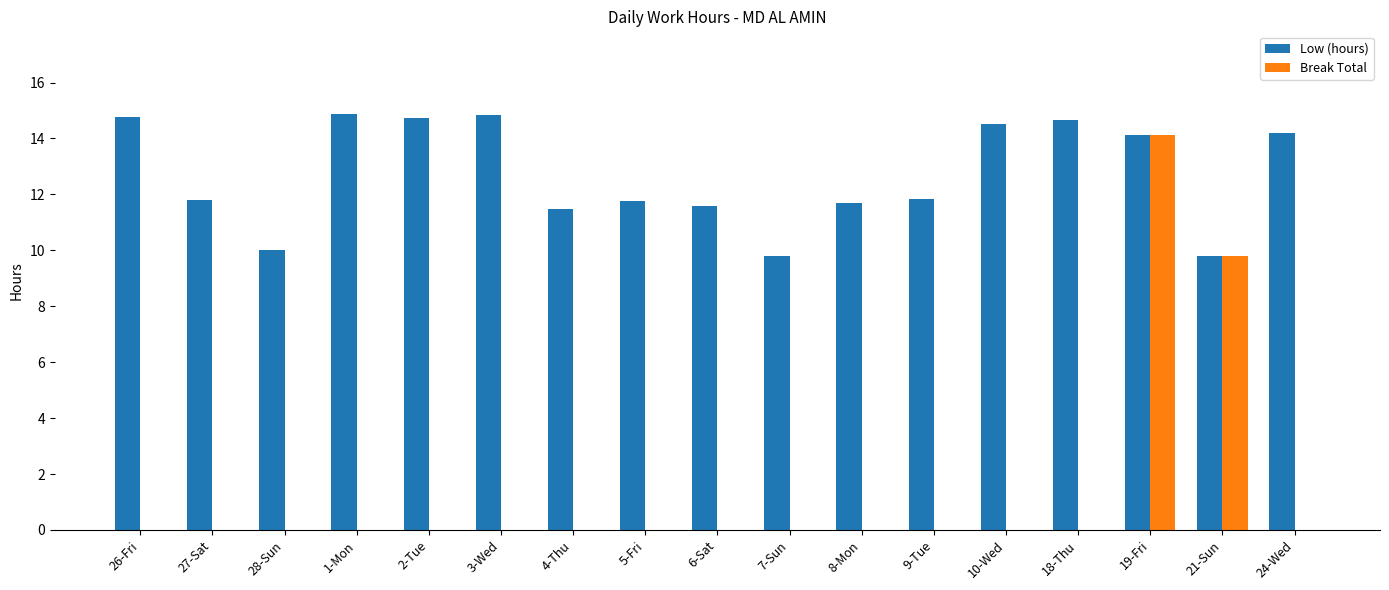

How many categories are shown in the chart?

17